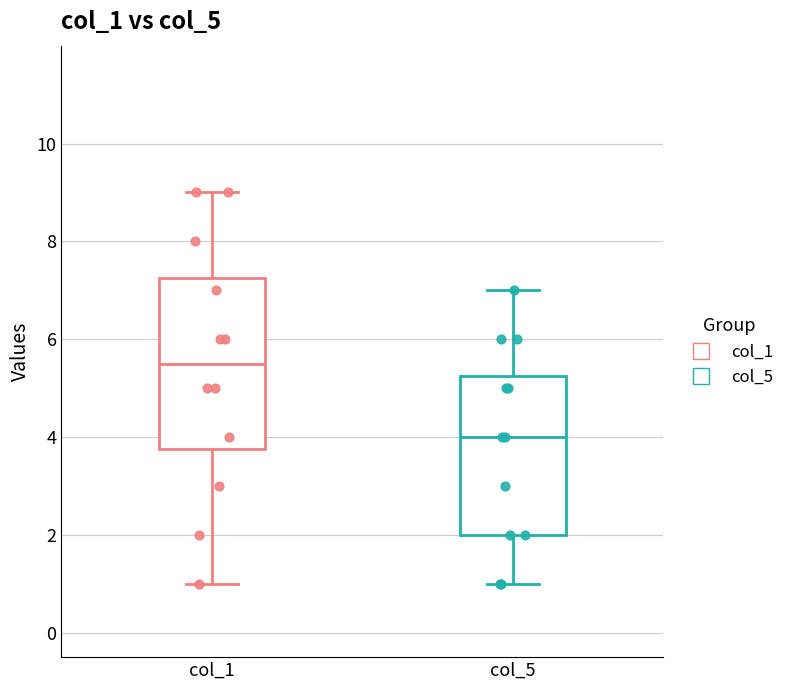

Which box is the tallest, from its lower edge to its upper edge?

col_1